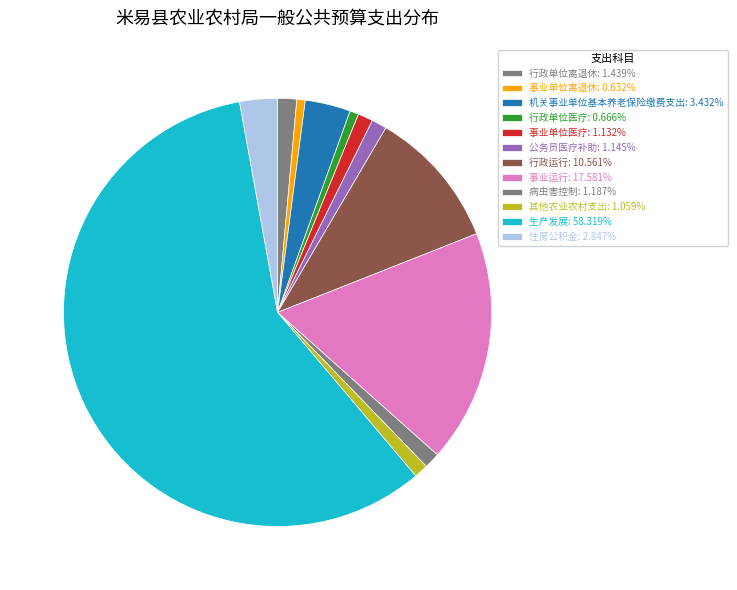

Rank the categories by value from lowest to highest.

事业单位离退休, 行政单位医疗, 其他农业农村支出, 事业单位医疗, 公务员医疗补助, 病虫害控制, 行政单位离退休, 住房公积金, 机关事业单位基本养老保险缴费支出, 行政运行, 事业运行, 生产发展